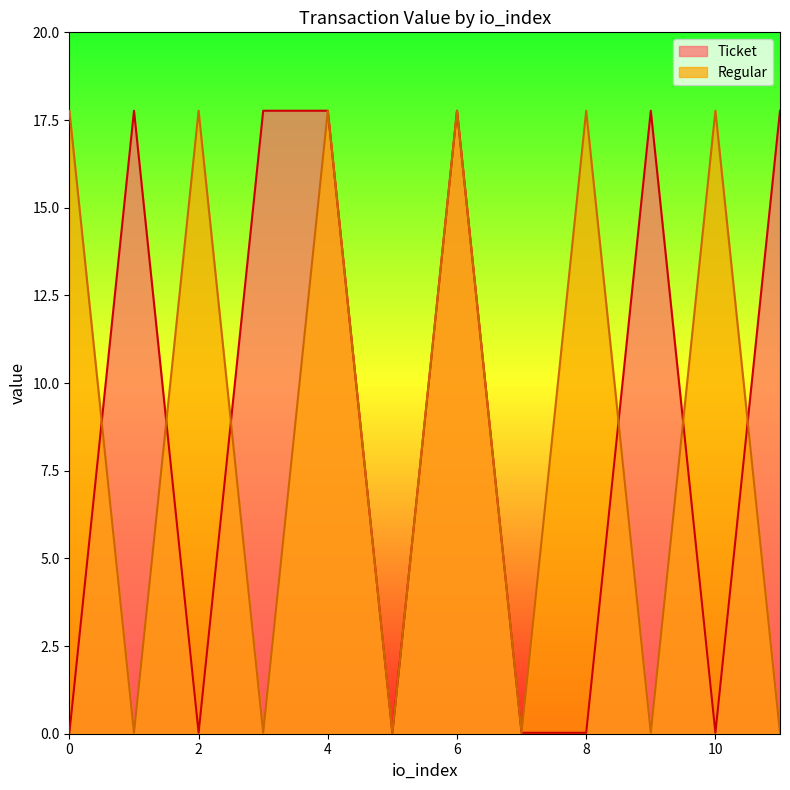

Where is the first local minimum for Ticket?

2